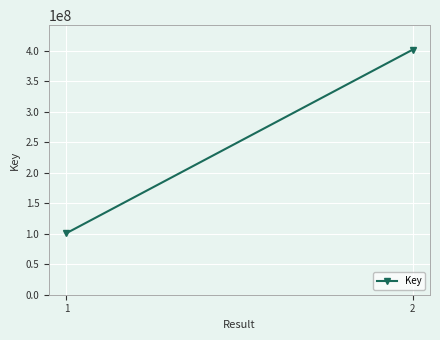

How many data points are less than 401533314?

1